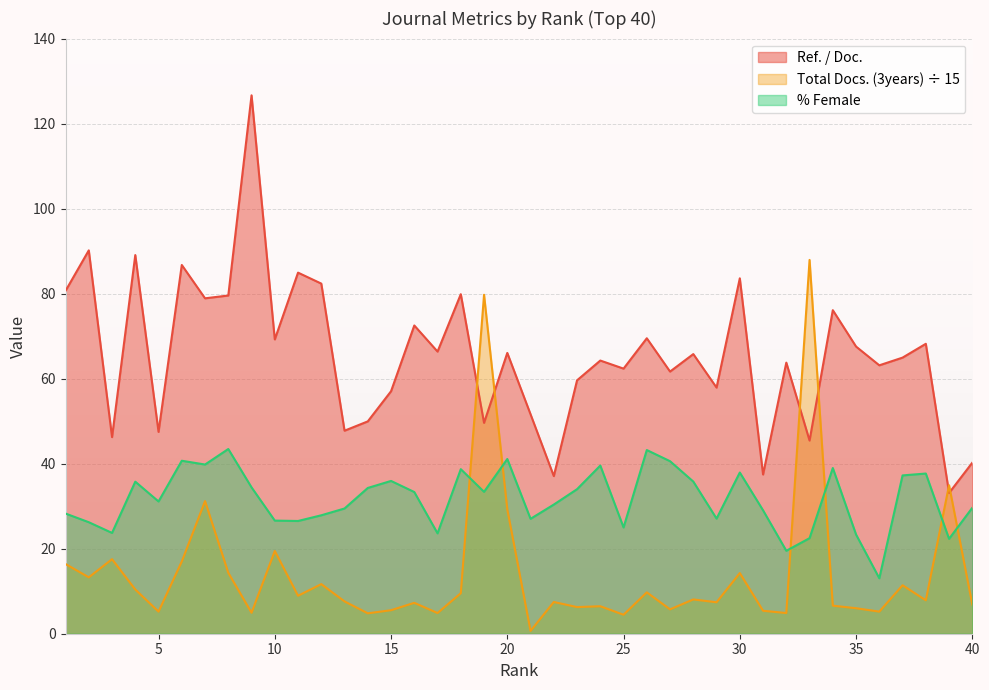

In %Female, how many points are lower than both neighbors (excluding endpoints)?

12